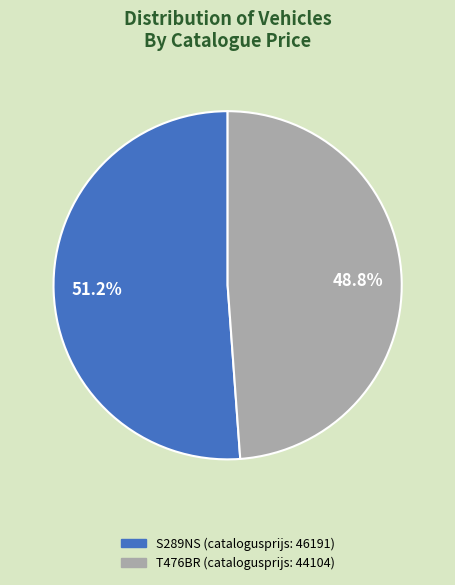

How many slices are in this pie chart?

2